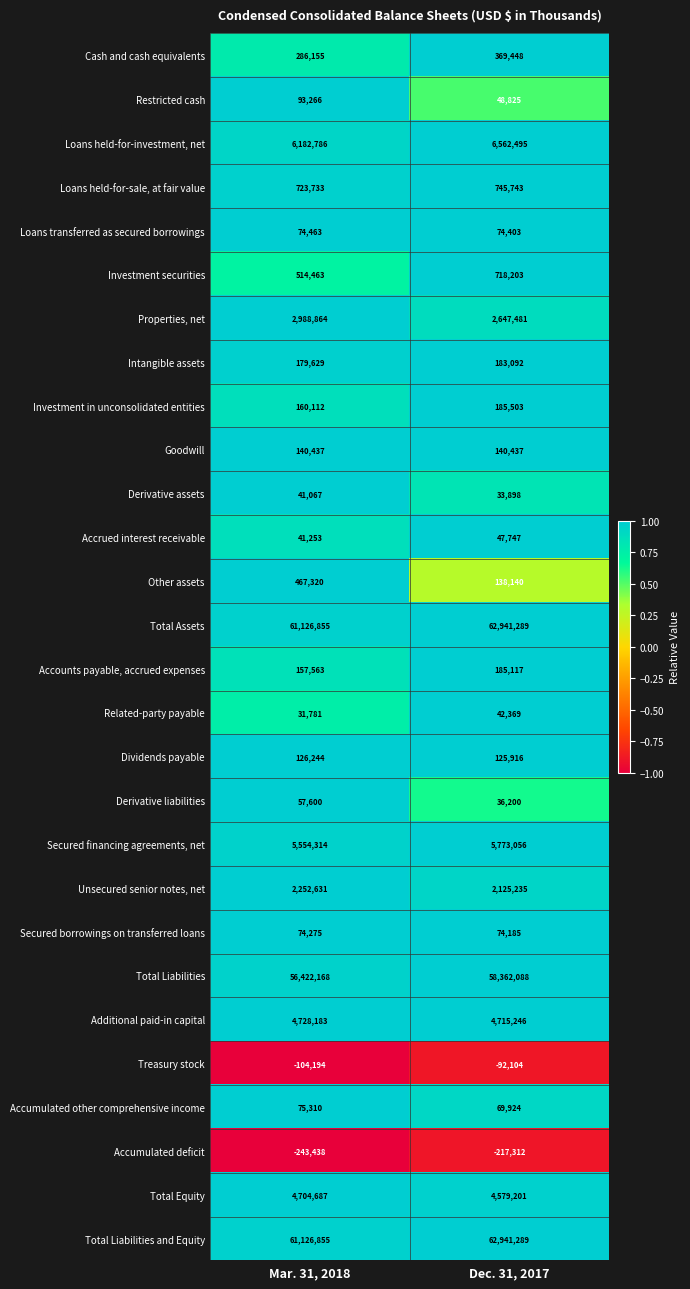

What is the total value across all series at Mar. 31, 2018?

207984382